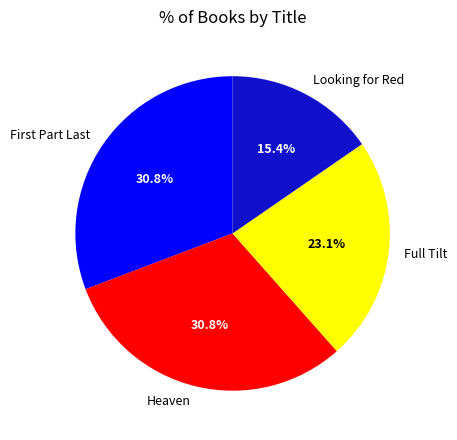

To the nearest percent, what is the difference between the Full Tilt and Heaven slice percentages?

8%